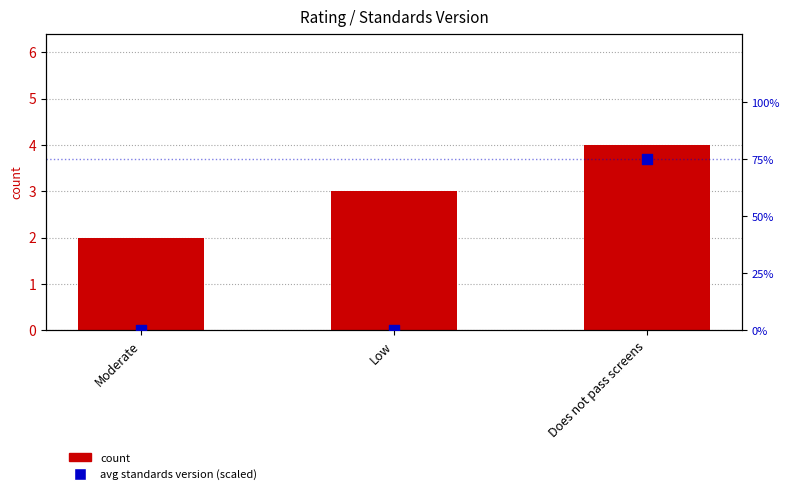

What is the total value across all series at Moderate?

2